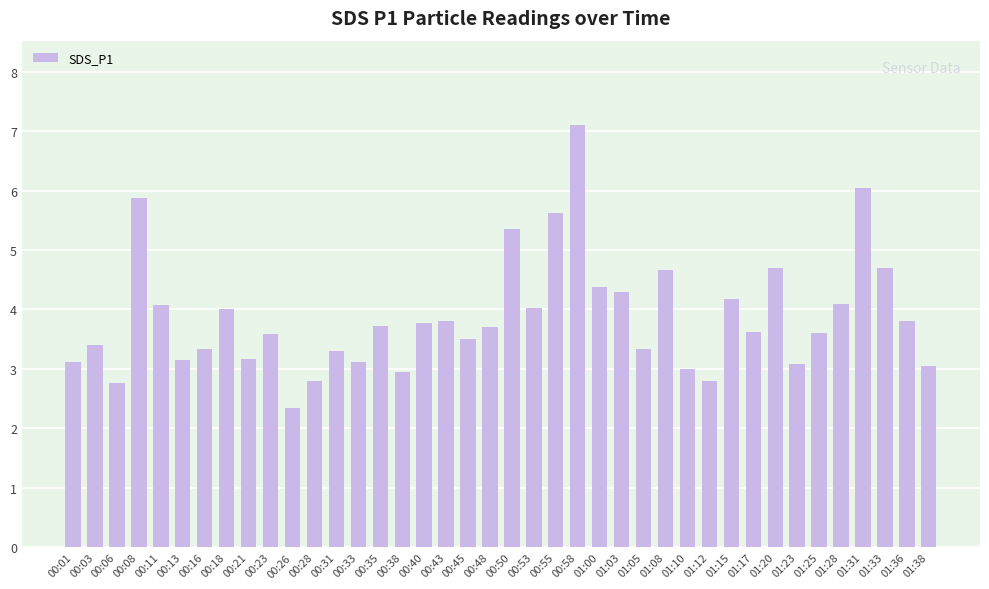

The chart shows a value of 2.1 at 01:23. True or false?

False